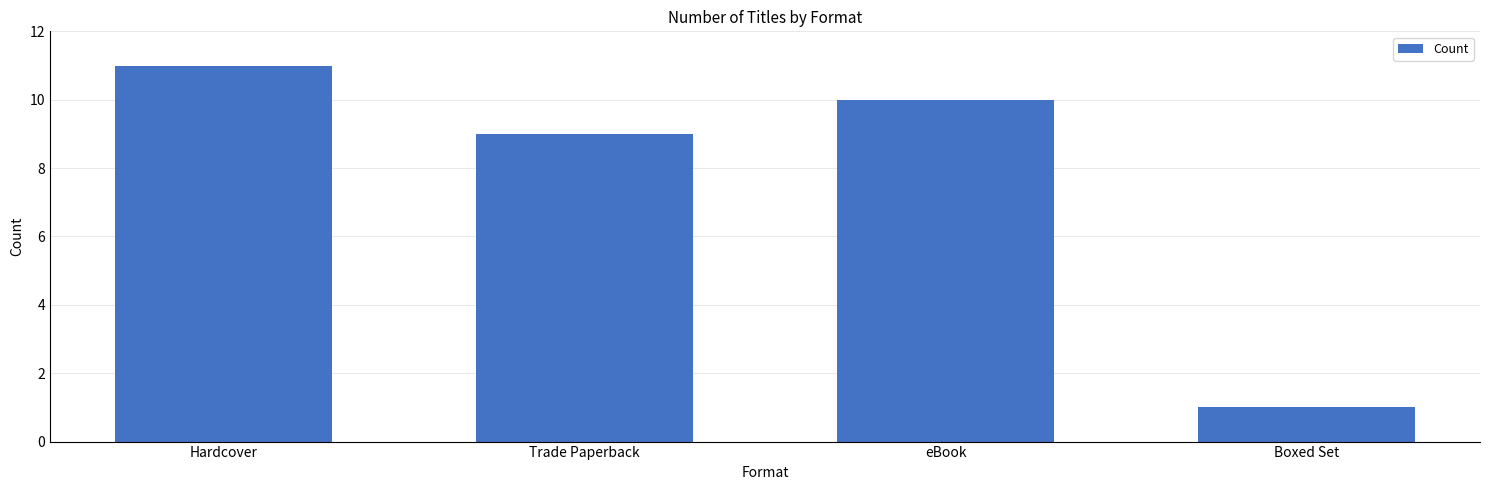

What is the difference between the second highest and minimum values?

9